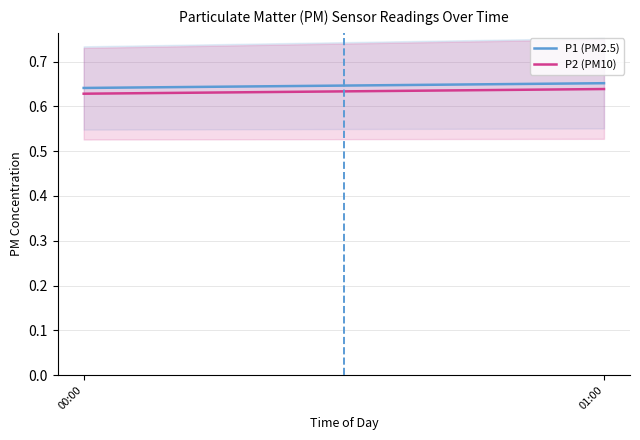

At which category does the chart reach its peak across all series?

01:00